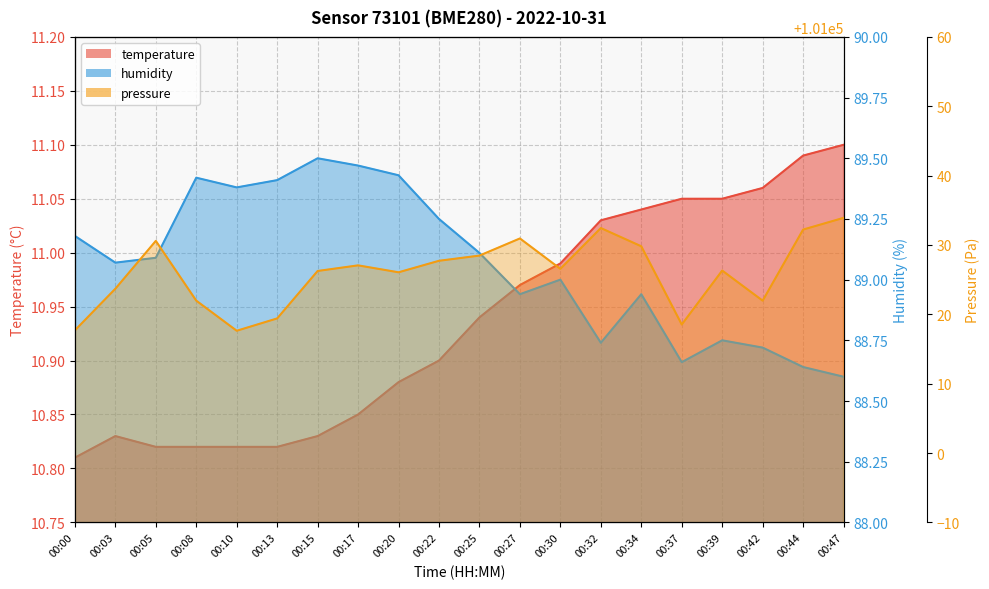

Does the chart have visible grid lines?

Yes